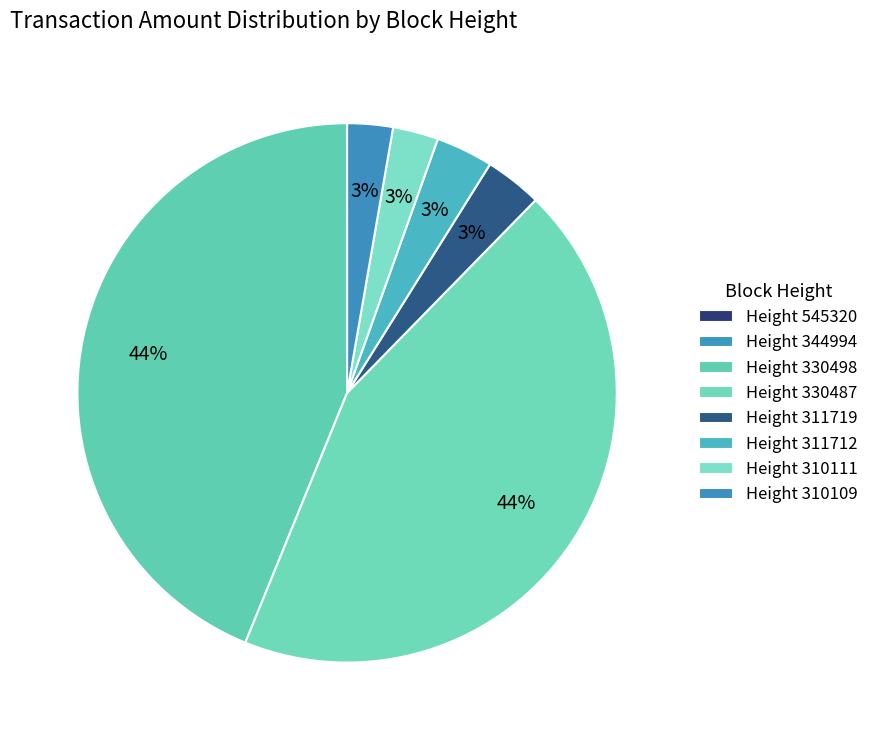

Rank the categories by value from lowest to highest.

545320, 344994, 310111, 310109, 311719, 311712, 330498, 330487